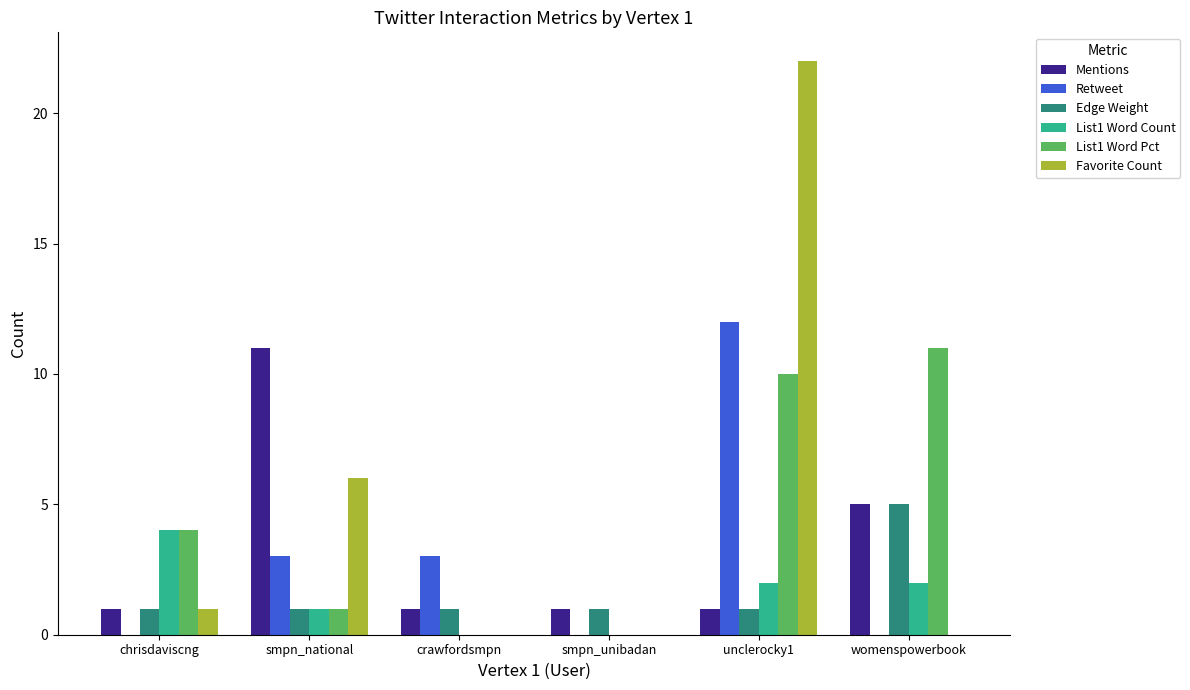

Are the bars horizontal?

No